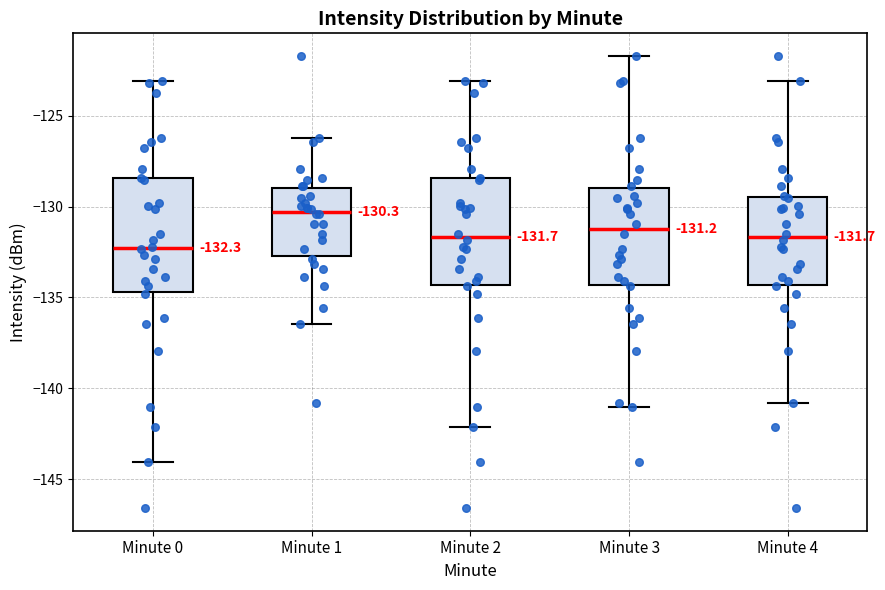

Which box has the highest median line?

Minute 1